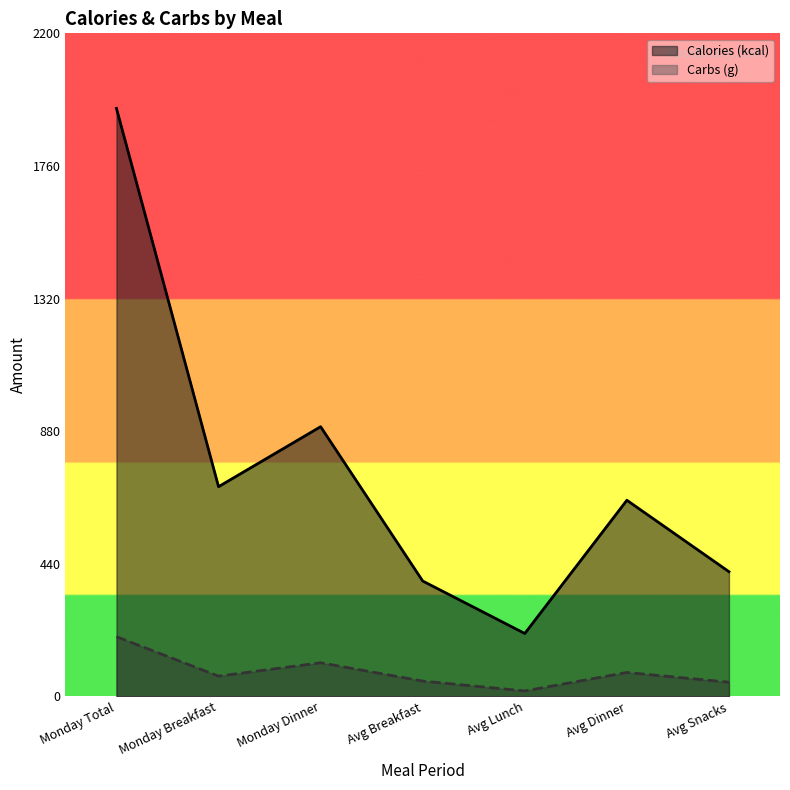

Between Avg Breakfast and Avg Snacks, which series saw the biggest shift?

Calories (kcal)